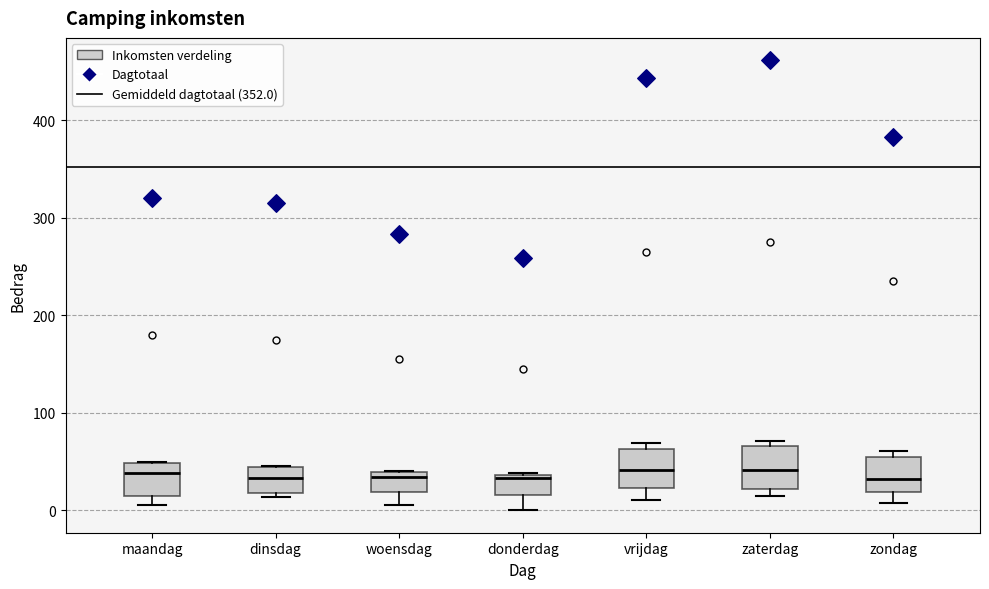

Reading left to right, transcribe this box plot: for each box, give where its median line is, the range the box spans, and where its two whiskers end, as read against the y-axis. The values are not printed on the chart, so give them approximately, as read against the axis.

maandag: median 40, box 20 to 50, whiskers 10 to 50
dinsdag: median 30, box 20 to 40, whiskers 10 to 50
woensdag: median 30, box 20 to 40, whiskers 10 to 40
donderdag: median 30, box 20 to 40, whiskers 0 to 40
vrijdag: median 40, box 20 to 60, whiskers 10 to 70
zaterdag: median 40, box 20 to 70, whiskers 20 (just below the box's lower edge) to 70 (just above the box's upper edge)
zondag: median 30, box 20 to 50, whiskers 10 to 60